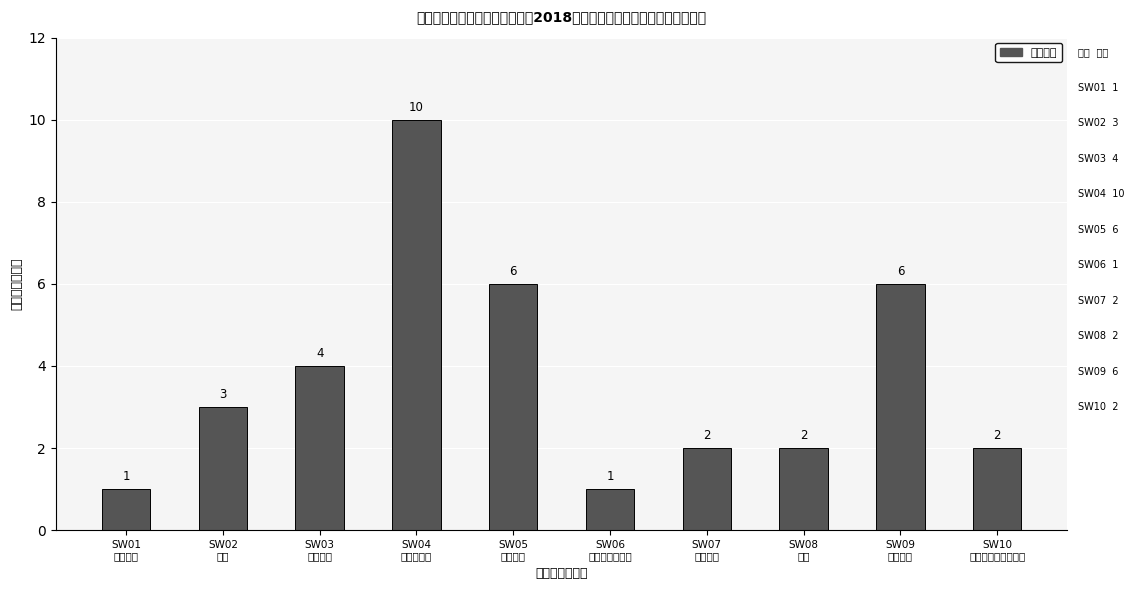

At which category does the chart reach its minimum across all series?

SW01
人力资源